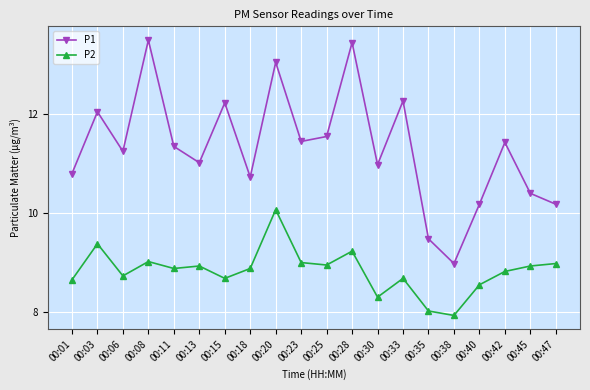

Is the value of P2 at 00:38 greater than the value of P1 at 00:03?

No